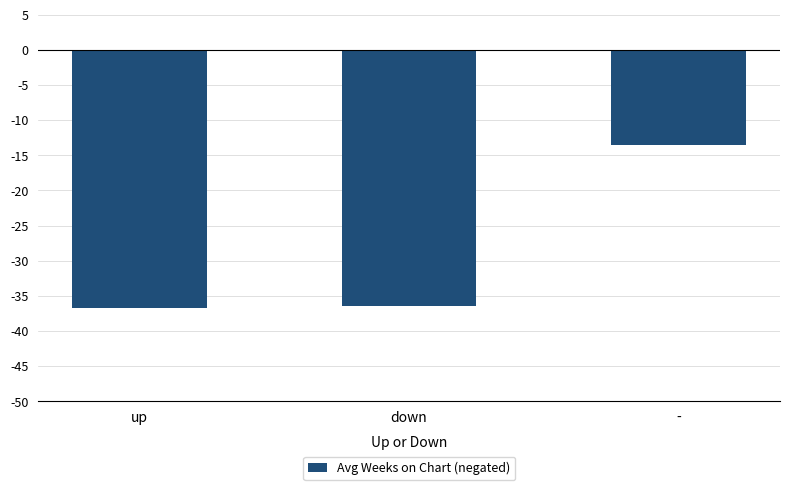

Reading left to right, what are all the values shown in this chart?

-36.7	-36.5	-13.5